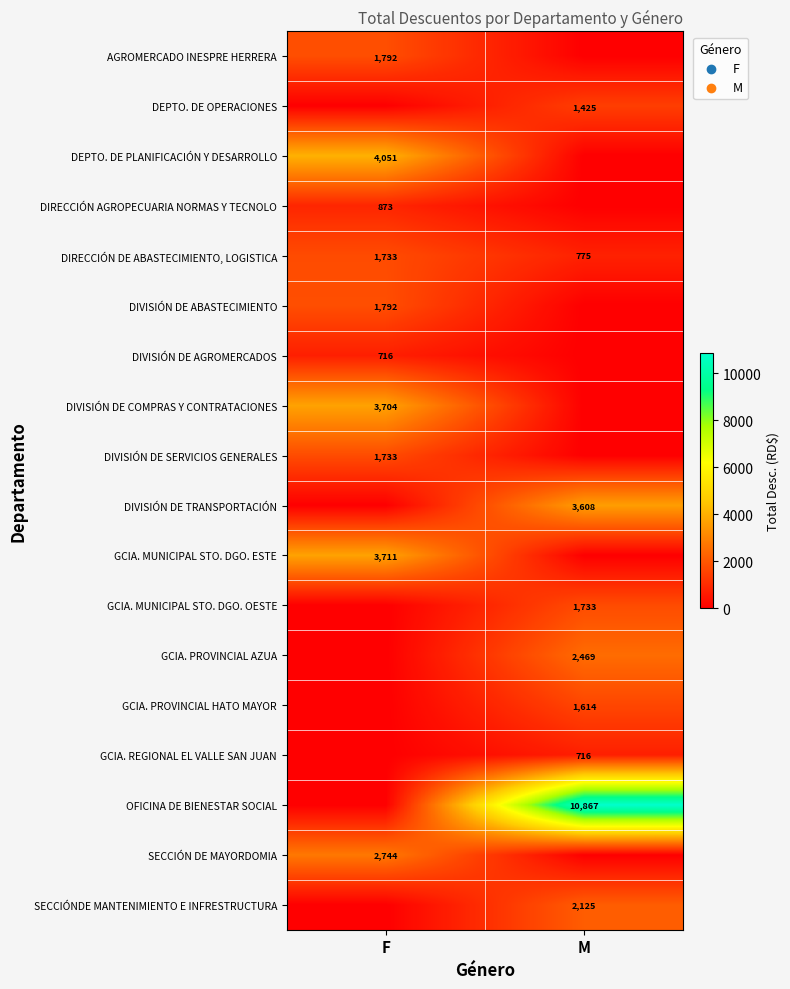

The value of SECCIÓNDE MANTENIMIENTO E INFRESTRUCTURA at M is 3489.2. True or false?

False